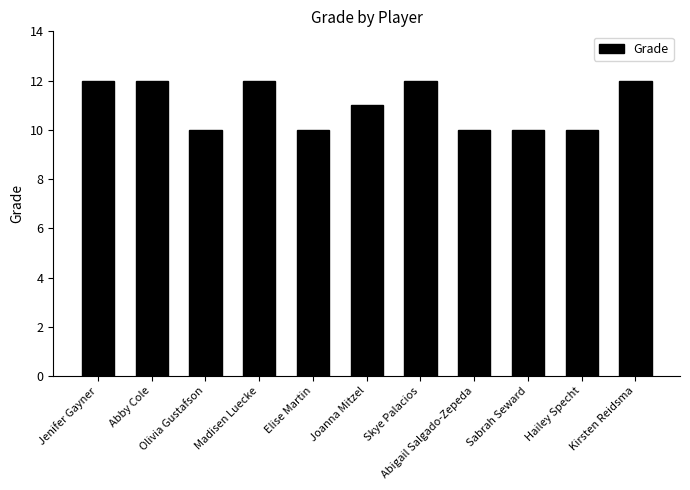

Reading left to right, extract all data points from this chart.

Jenifer Gayner=12	Abby Cole=12	Olivia Gustafson=10	Madisen Luecke=12	Elise Martin=10	Joanna Mitzel=11	Skye Palacios=12	Abigail Salgado-Zepeda=10	Sabrah Seward=10	Hailey Specht=10	Kirsten Reidsma=12